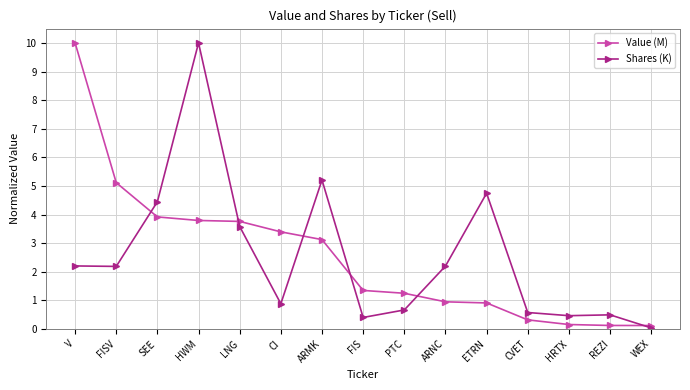

Which series changed the most between PTC and REZI?

Value (M)